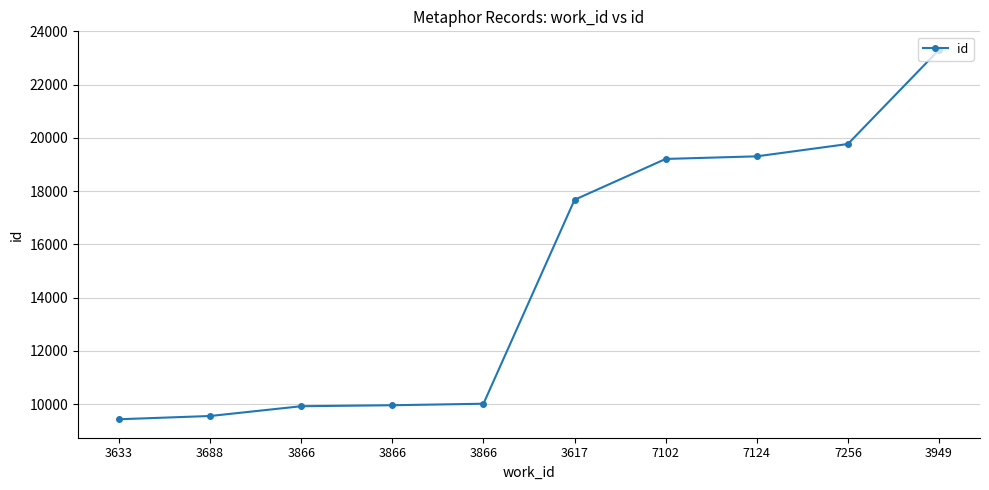

Reading left to right, list all the values displayed in this chart.

3633=9431	3688=9553	3866=9920	3866=9957	3866=10014	3617=17674	7102=19208	7124=19306	7256=19769	3949=23307